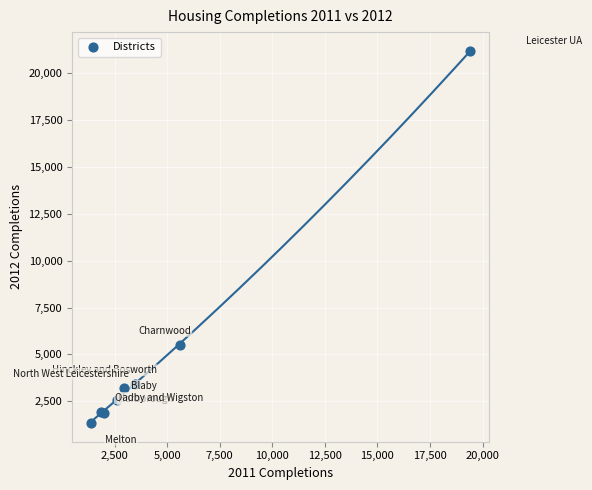

What Y value in the scatter plot is closest to 11271?

5500.0